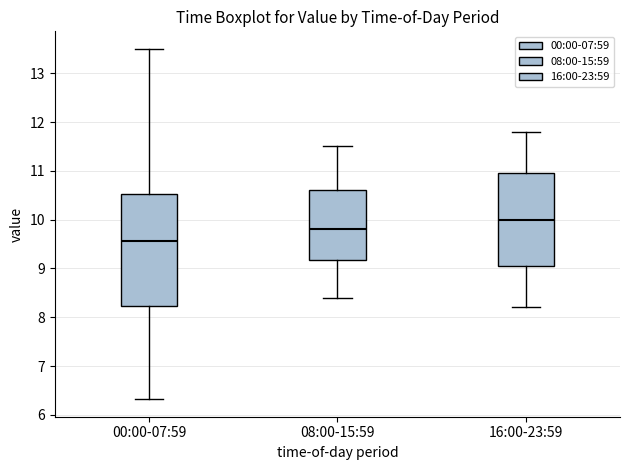

Which box is the tallest, from its lower edge to its upper edge?

00:00-07:59